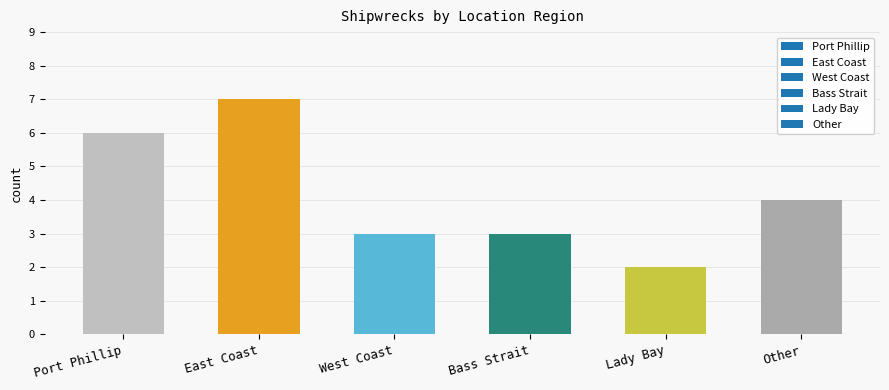

Which has a higher value, Other or Port Phillip?

Port Phillip